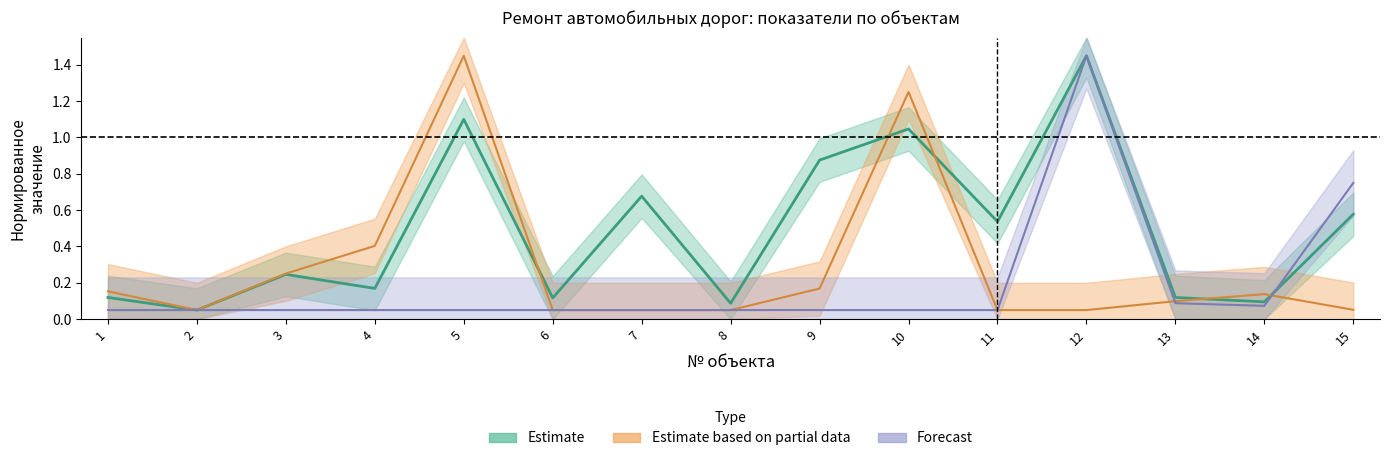

True or false: щебень, м3 has a value of 0.2 at 1.

False